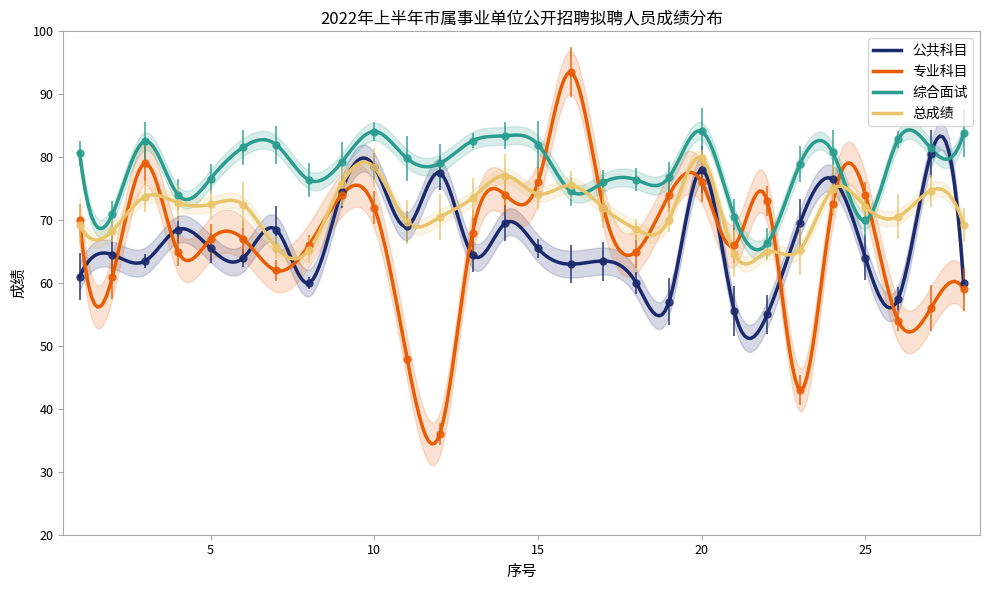

How many distinct data groups are displayed?

4